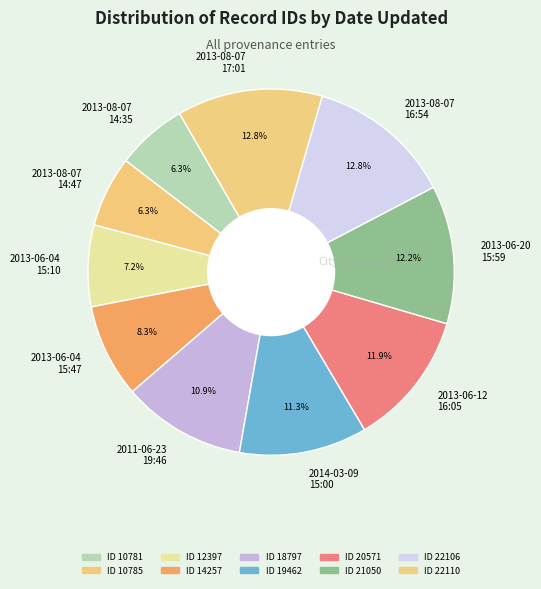

Between 2013-08-07 14:35 and 2013-08-07 17:01, which is larger?

2013-08-07 17:01